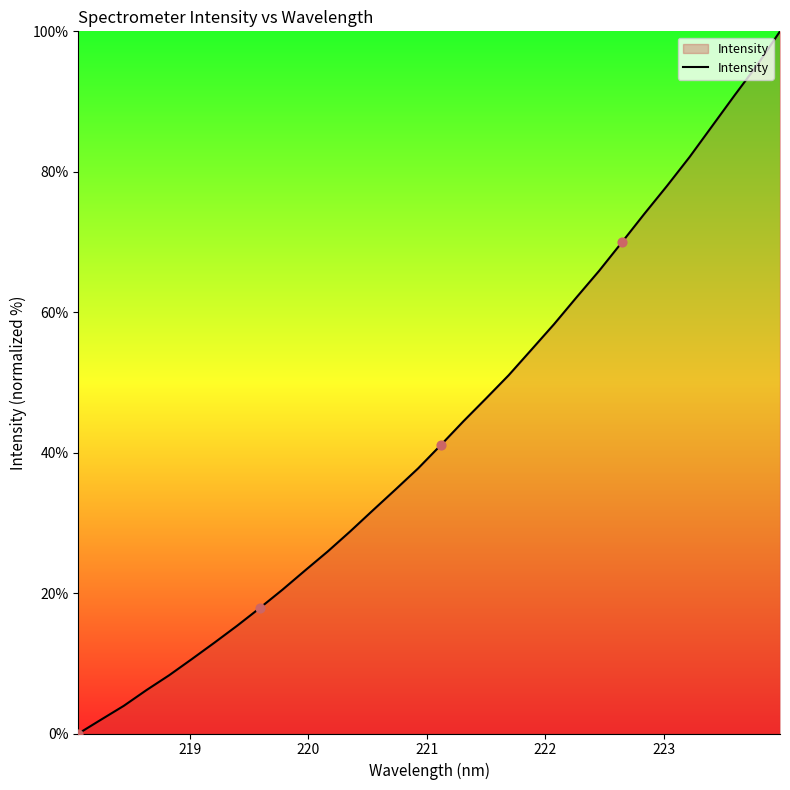

What is the difference between the maximum and minimum values?

100.0